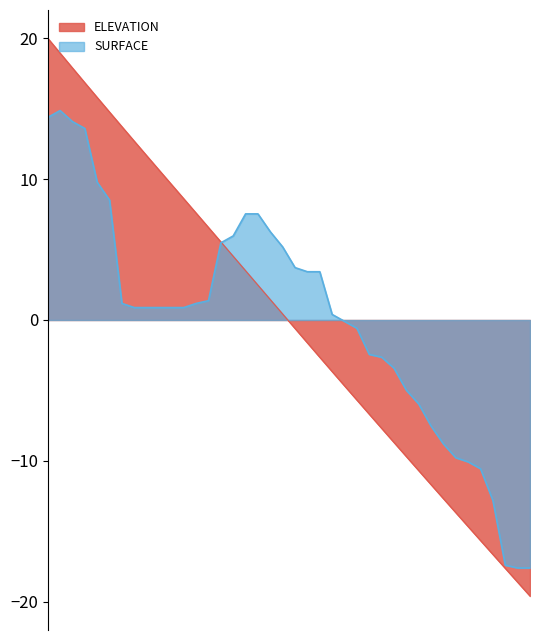

Read the surface value at 15.

6.0